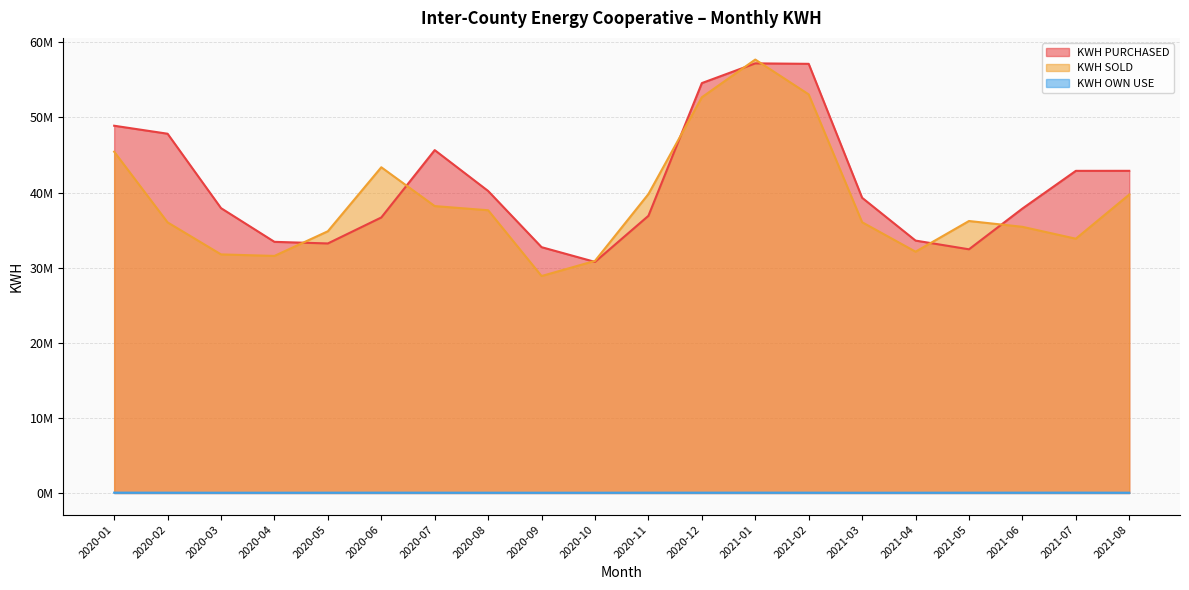

True or false: KWH OWN USE and KWH SOLD cross at least once.

False